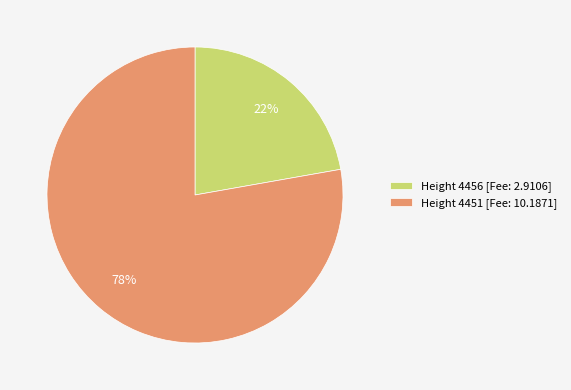

To the nearest percent, what portion does Height 4451 [Fee: 10.1871] represent?

78%